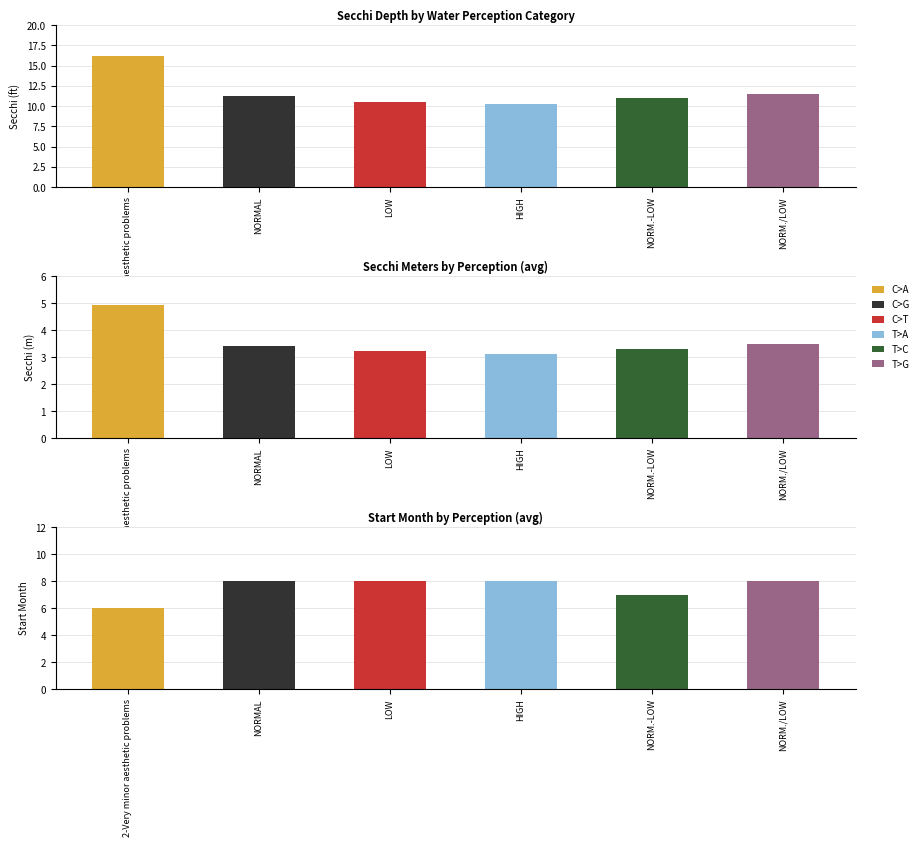

Count the number of categories in the chart.

6